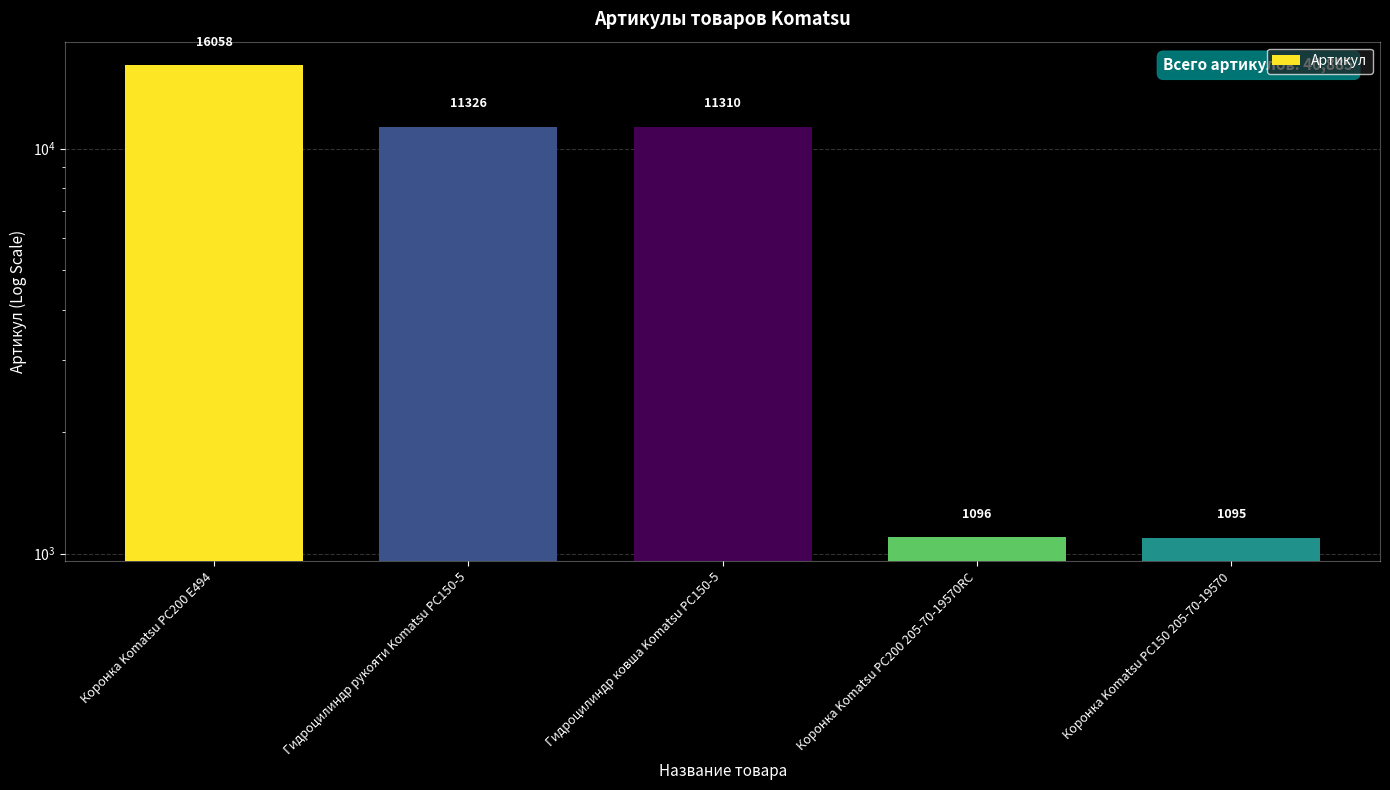

Count the number of values greater than 11310.

2